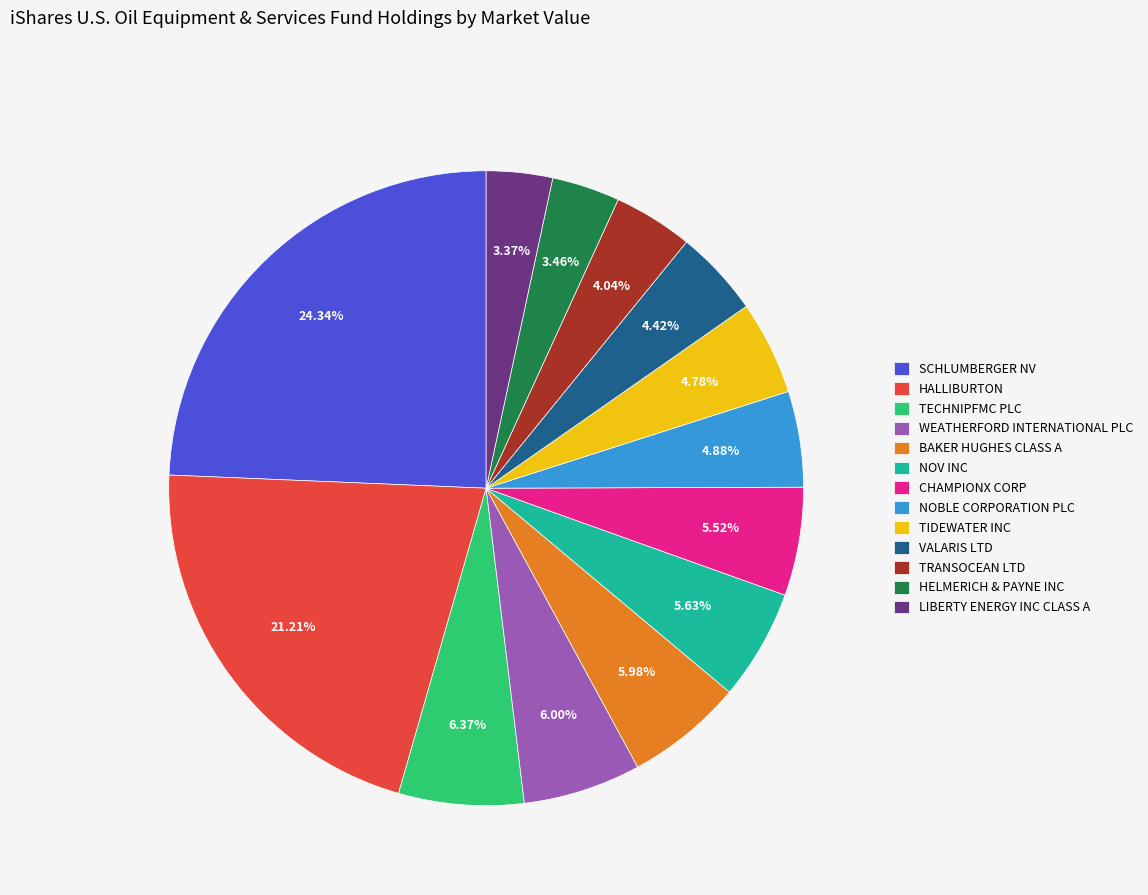

Is there a majority slice in this chart?

No